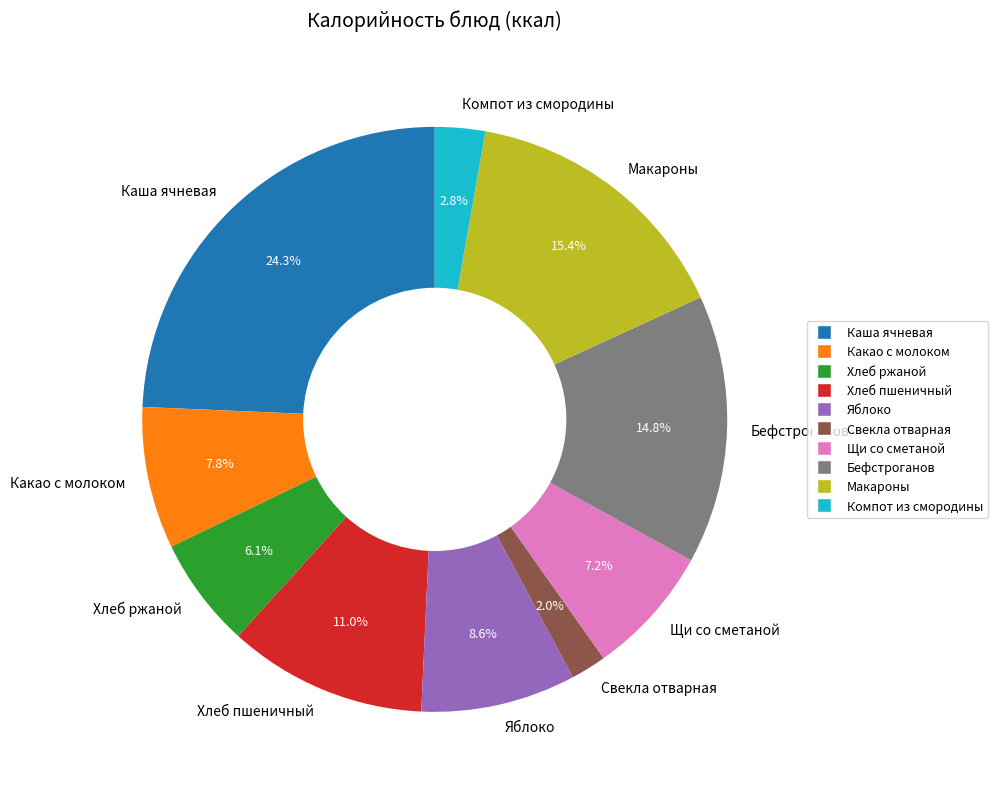

What is the largest slice in the pie chart?

Каша ячневая